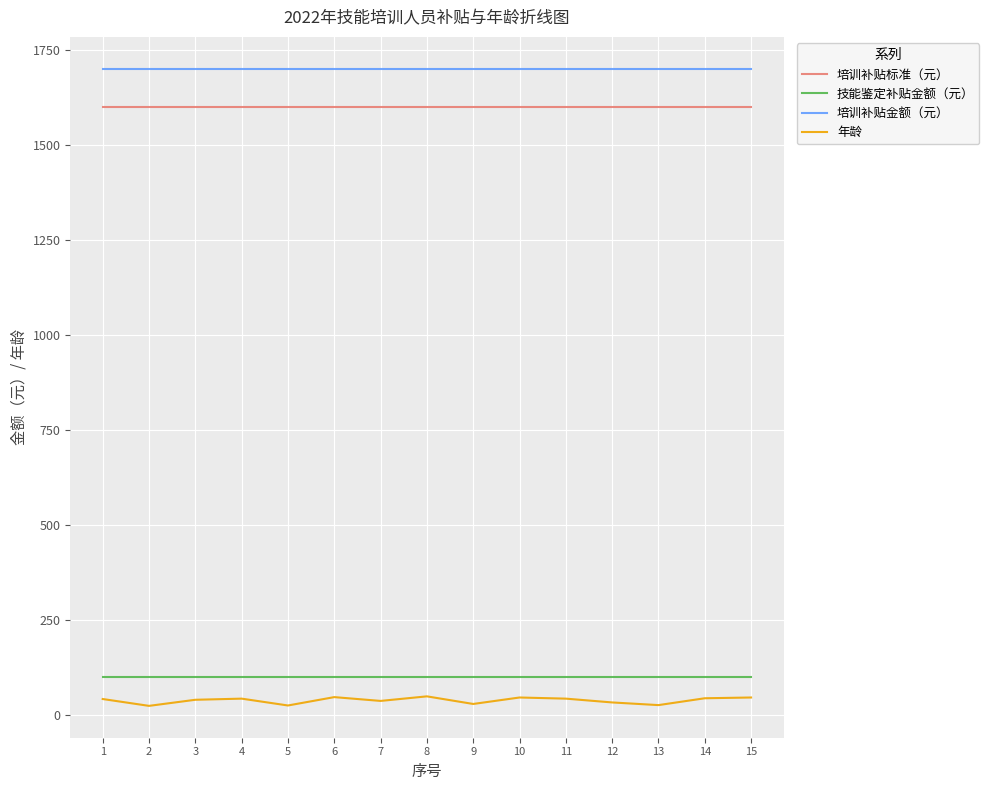

True or false: 培训补贴标准（元） and 培训补贴金额（元） cross at least once.

False